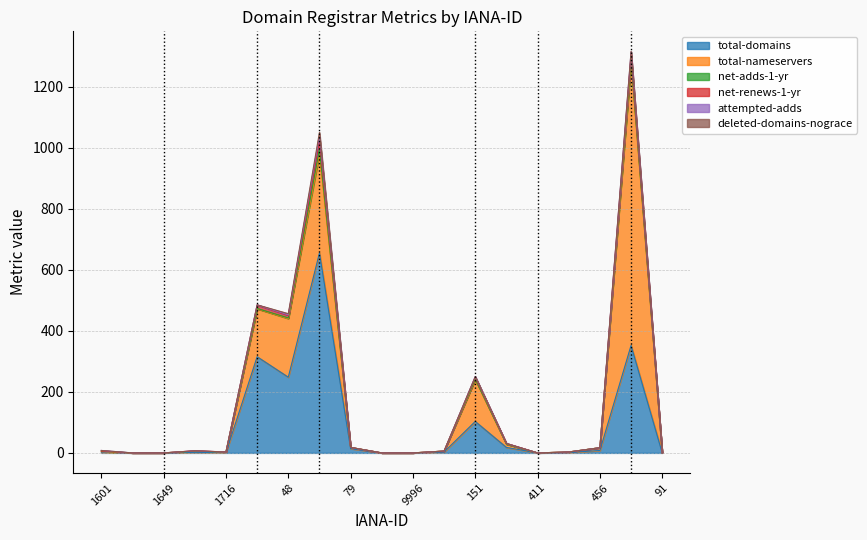

Reading left to right, what are all the values shown in this chart?

total-domains: 1601=2	1619=0	1649=0	1666=2	1716=1	2=315	48=248	69=655	79=14	3812=0	9996=0	10007=3	151=103	291=18	411=0	444=1	456=8	81=352	91=0
total-nameservers: 1601=2	1619=0	1649=0	1666=4	1716=2	2=157	48=192	69=325	79=4	3812=0	9996=0	10007=3	151=137	291=11	411=0	444=2	456=9	81=926	91=0
net-adds-1-yr: 1601=2	1619=0	1649=0	1666=0	1716=0	2=1	48=2	69=15	79=0	3812=0	9996=0	10007=0	151=2	291=0	411=0	444=0	456=0	81=9	91=0
net-renews-1-yr: 1601=0	1619=0	1649=0	1666=1	1716=0	2=11	48=8	69=29	79=0	3812=0	9996=0	10007=0	151=6	291=2	411=0	444=0	456=0	81=16	91=0
attempted-adds: 1601=2	1619=0	1649=0	1666=0	1716=0	2=1	48=2	69=15	79=0	3812=0	9996=0	10007=0	151=2	291=0	411=0	444=0	456=0	81=10	91=0
deleted-domains-nograce: 1601=0	1619=0	1649=0	1666=0	1716=0	2=0	48=4	69=11	79=0	3812=0	9996=0	10007=0	151=0	291=0	411=0	444=0	456=0	81=2	91=0